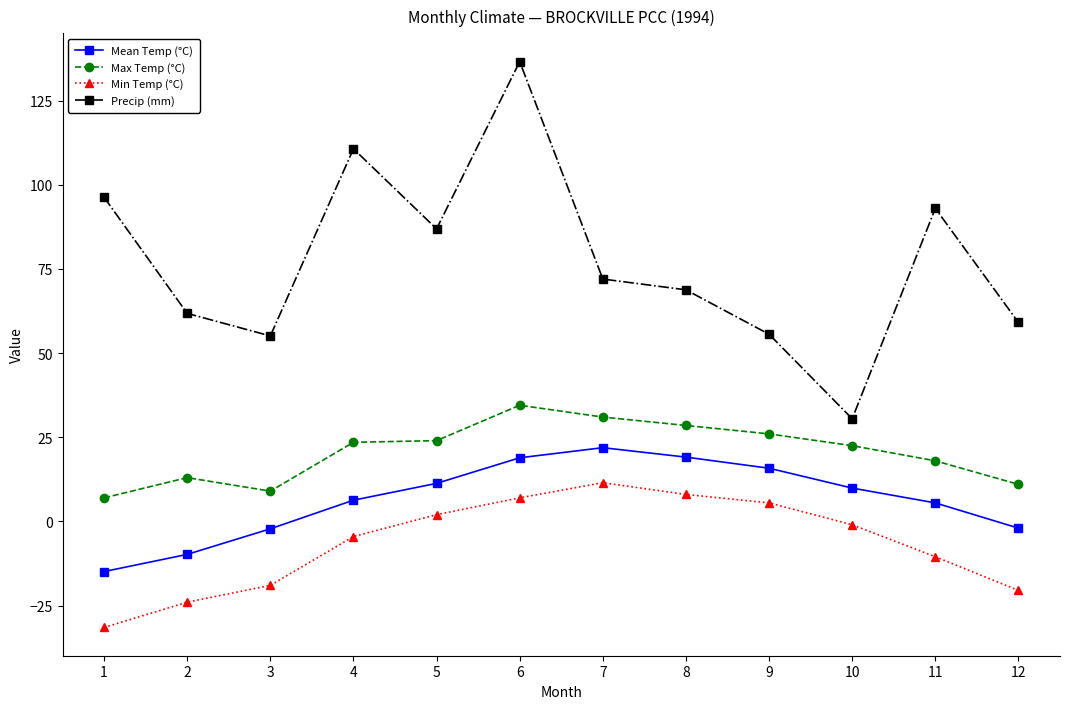

The value of Mean Temp (°C) at 12 is -2.0. True or false?

True